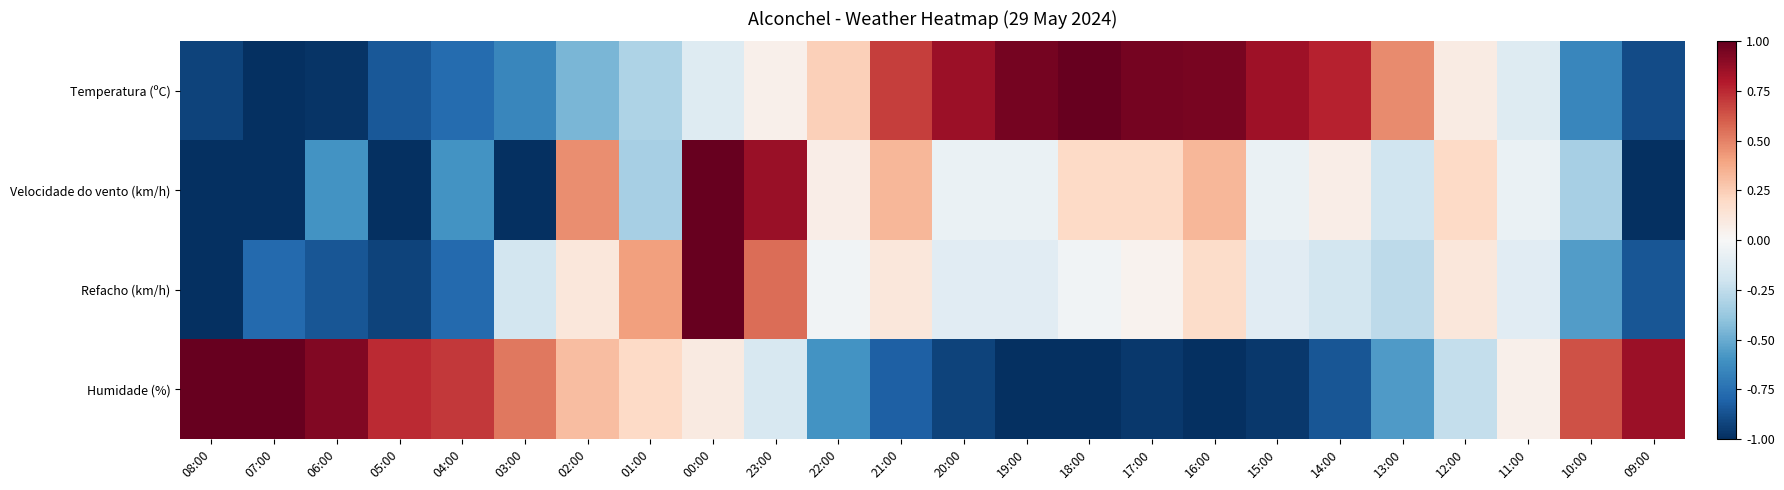

What is the spread (max minus min) of values at 06:00?

1.9